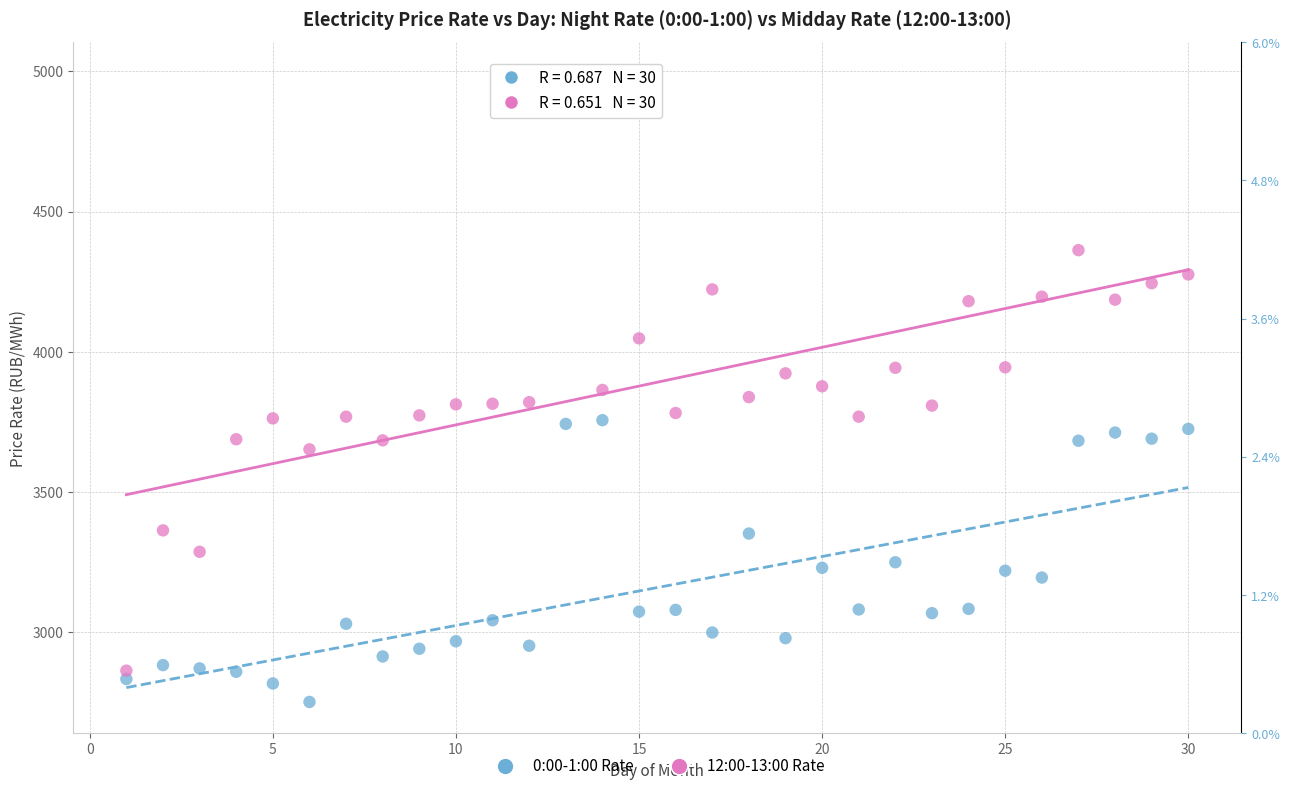

Which series has the widest spread of Y values?

12:00-13:00 Rate